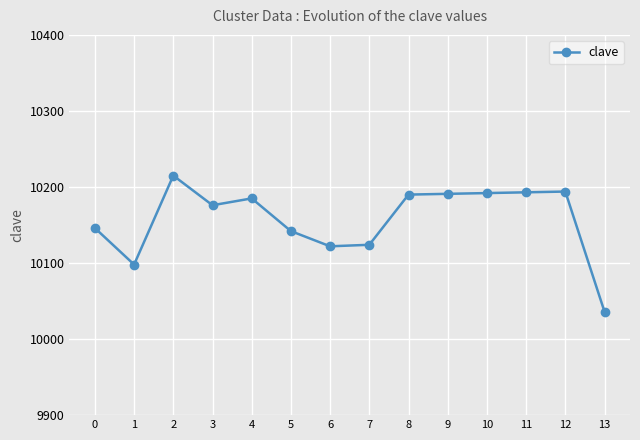

Is it true that the value at 13 is 17864?

False